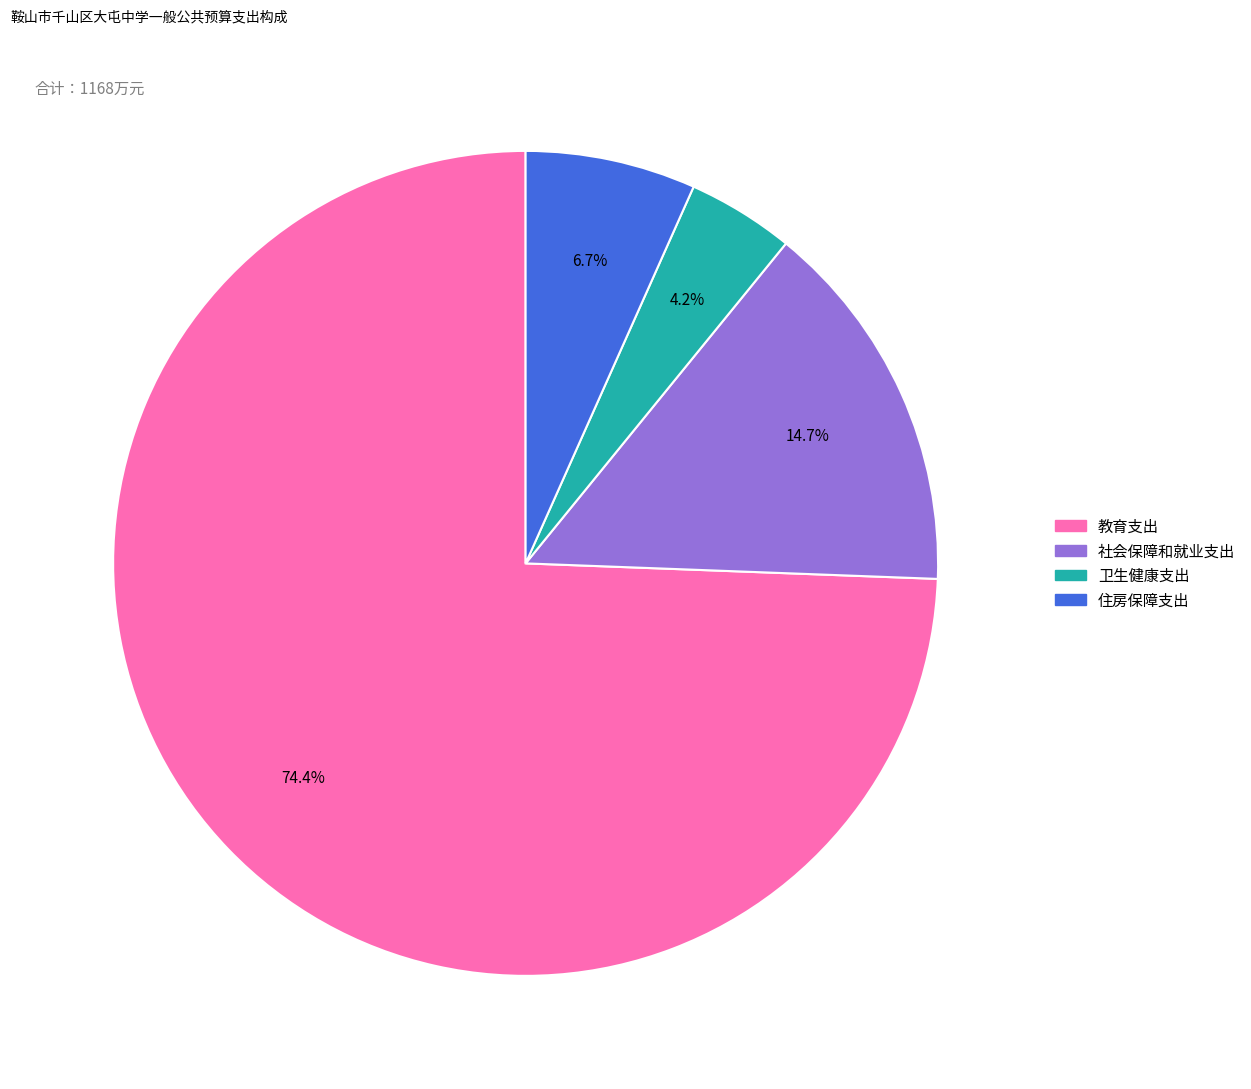

To the nearest percent, what is the difference between the largest and smallest slice percentages?

70%